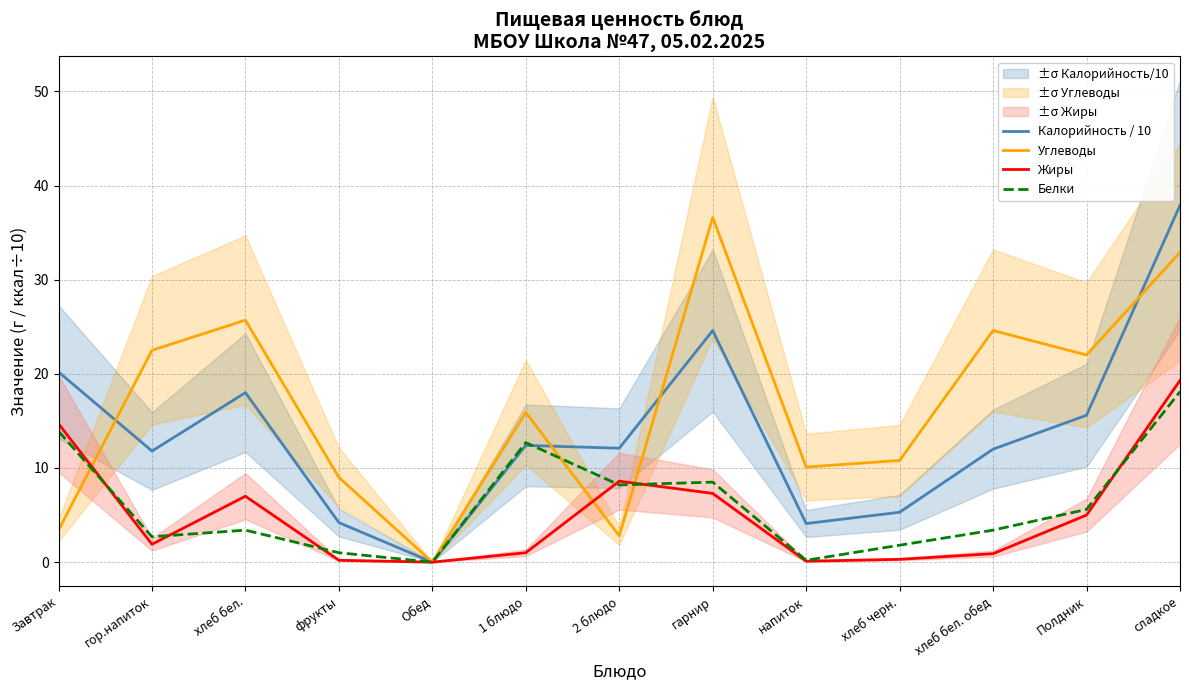

Count the number of categories in the chart.

13